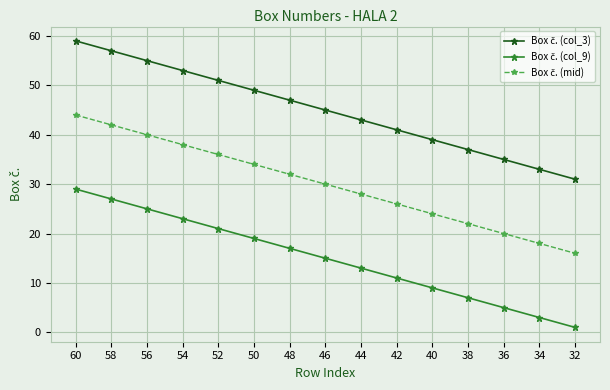

Count the number of data series in this chart.

3